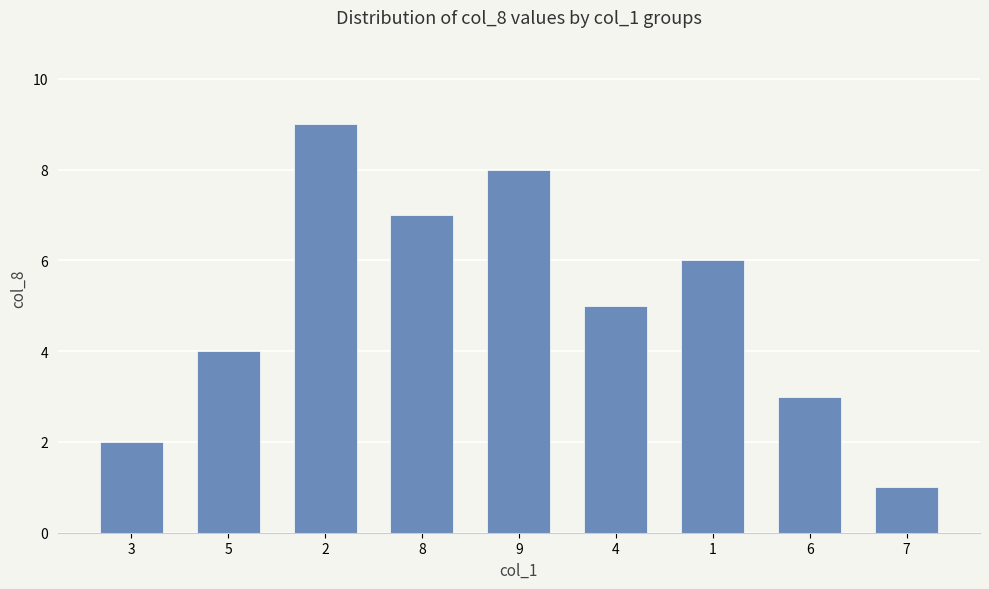

Reading left to right, list all the values displayed in this chart.

2	4	9	7	8	5	6	3	1